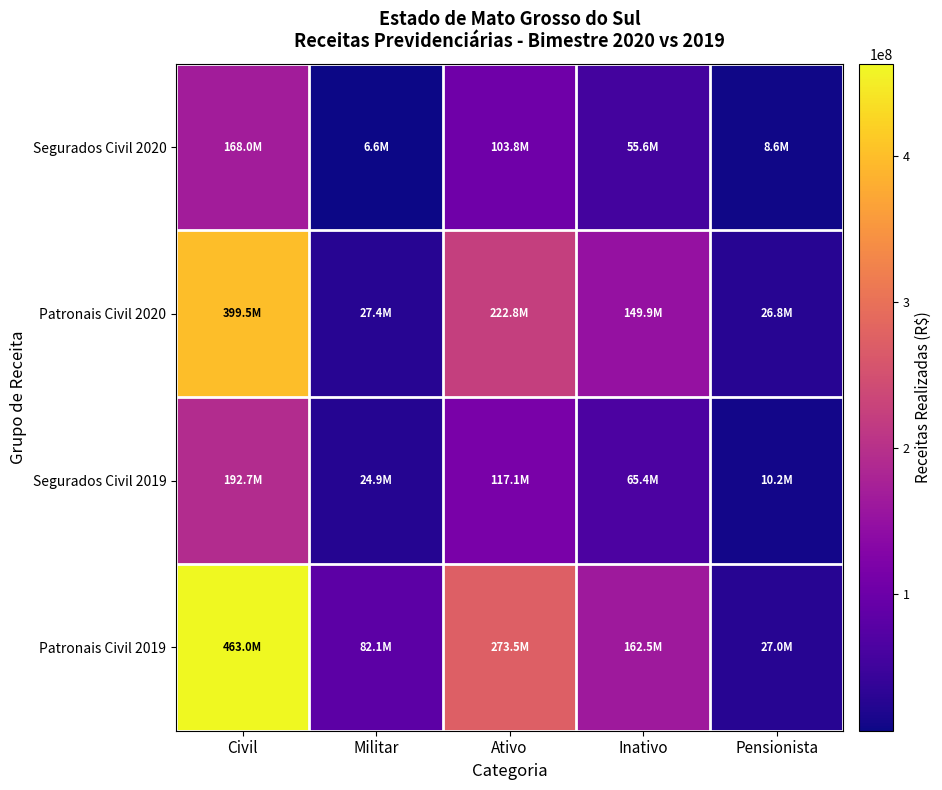

Reading right to left, what are all the values shown in this chart?

Segurados Civil 2020: Pensionista=8642066.8	Inativo=55568349.4	Ativo=103778004.4	Militar=6593365.8	Civil=167988420.6
Patronais Civil 2020: Pensionista=26846938.4	Inativo=149884968.5	Ativo=222759439.5	Militar=27400522.9	Civil=399491346.4
Segurados Civil 2019: Pensionista=10183916.2	Inativo=65432201.0	Ativo=117117789.0	Militar=24925805.5	Civil=192733906.1
Patronais Civil 2019: Pensionista=27034628.0	Inativo=162547875.3	Ativo=273458090.6	Militar=82054287.5	Civil=463040593.9